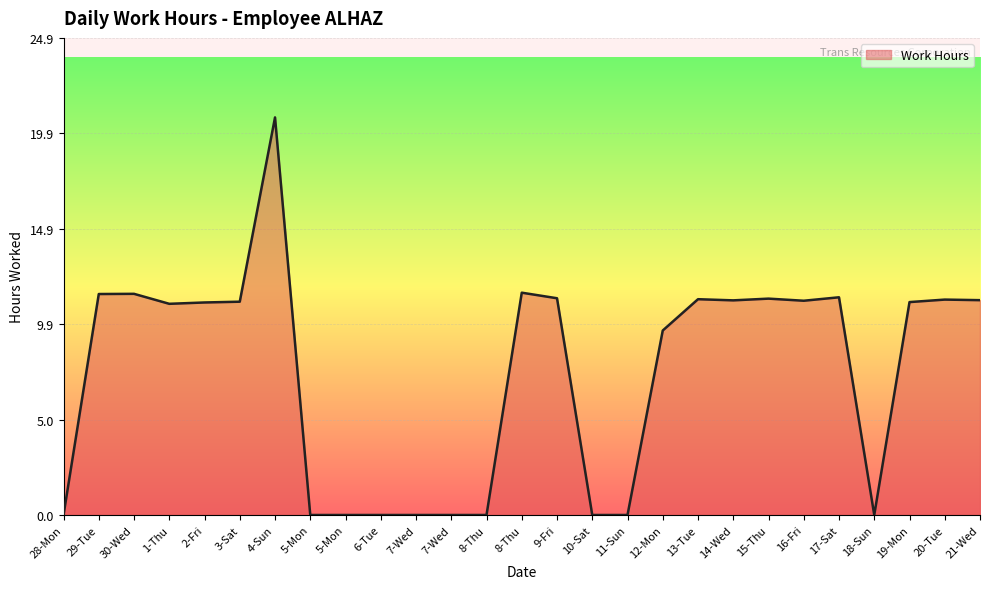

At which category does the chart reach its peak across all series?

4-Sun